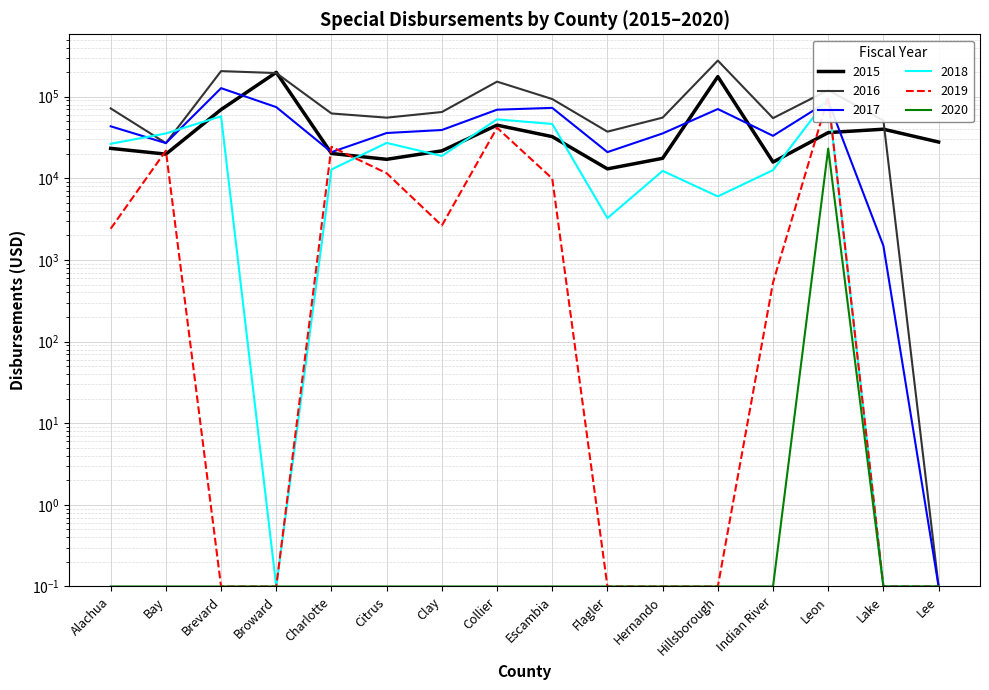

What is the label of the 13th point from the right?

Broward